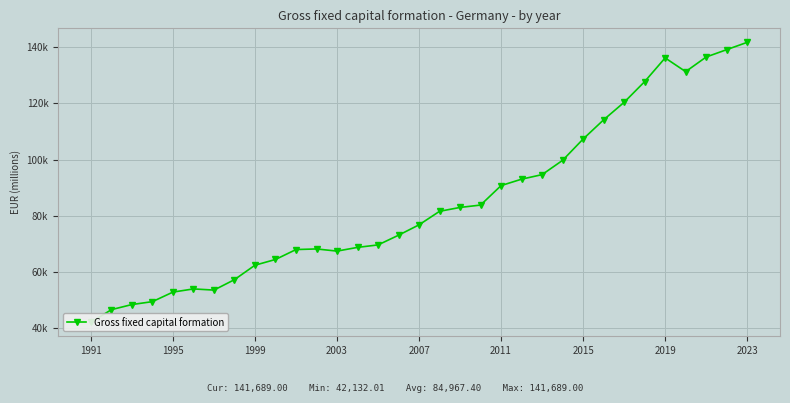

What is the value of the 18th point from the left?

81594.0